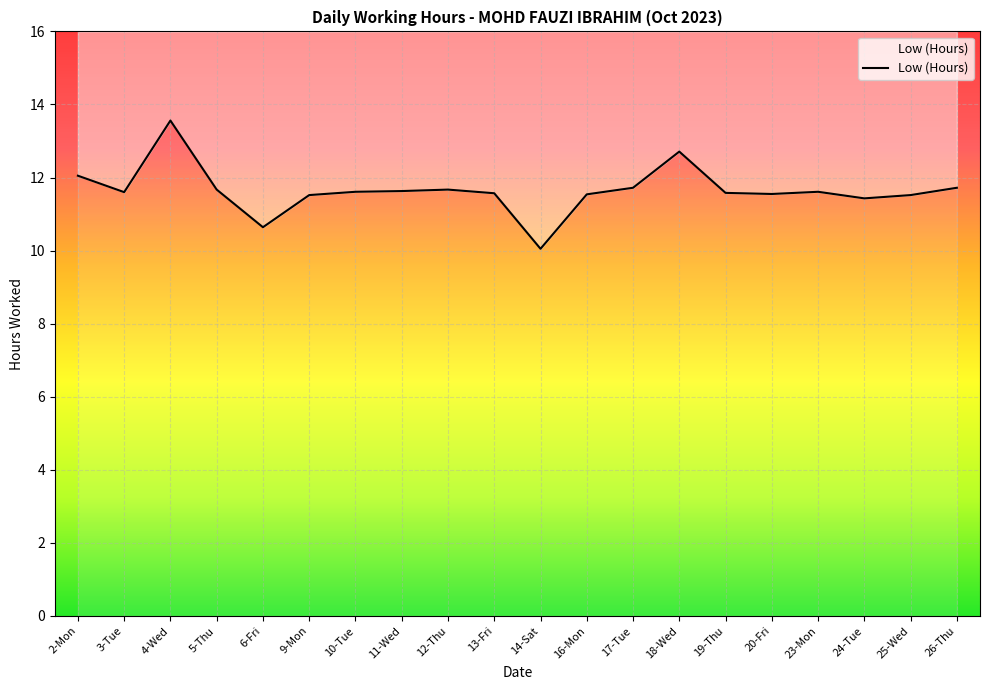

Reading left to right, list all the values displayed in this chart.

12.1	11.6	13.6	11.7	10.6	11.5	11.6	11.6	11.7	11.6	10.1	11.5	11.7	12.7	11.6	11.6	11.6	11.4	11.5	11.7